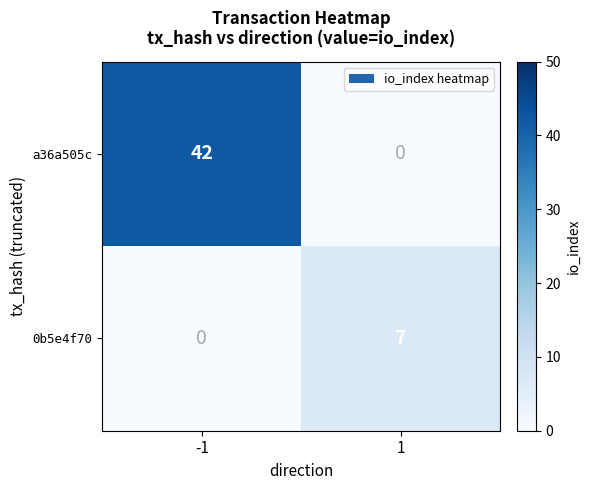

What is the maximum value shown in the chart?

42